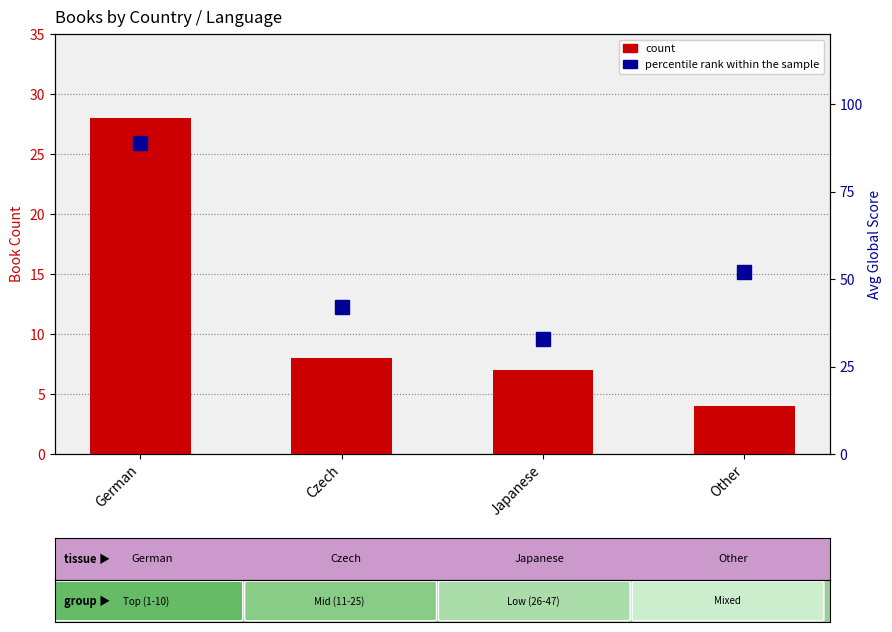

The value of count at German is 38. True or false?

False